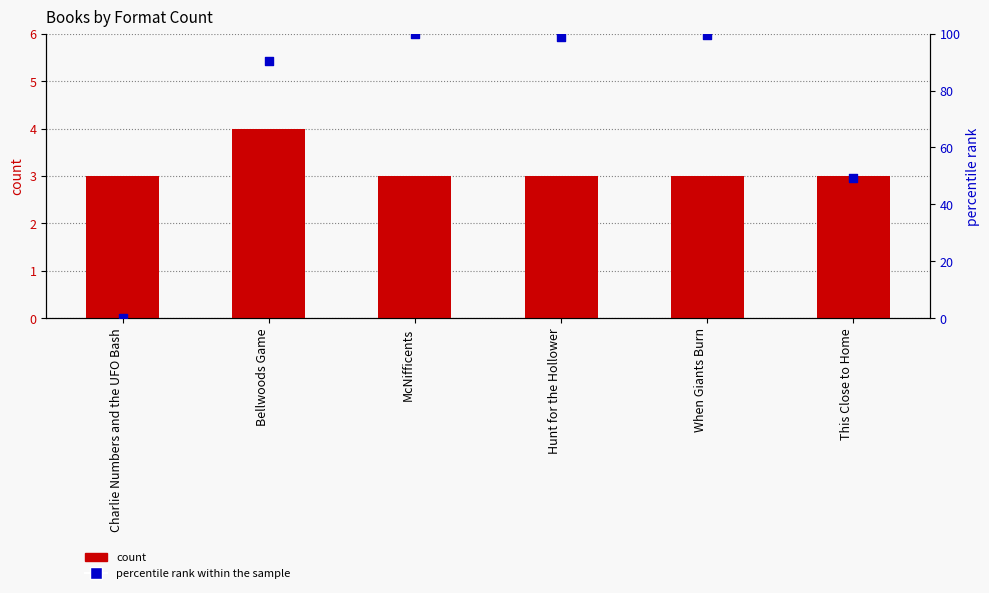

Which series contains the lowest Y value?

percentile rank within the sample